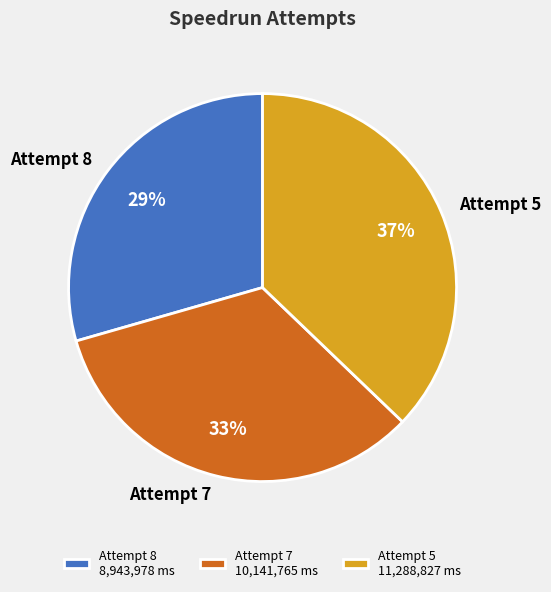

To the nearest percent, what percentage of the pie is Attempt 5?

37%